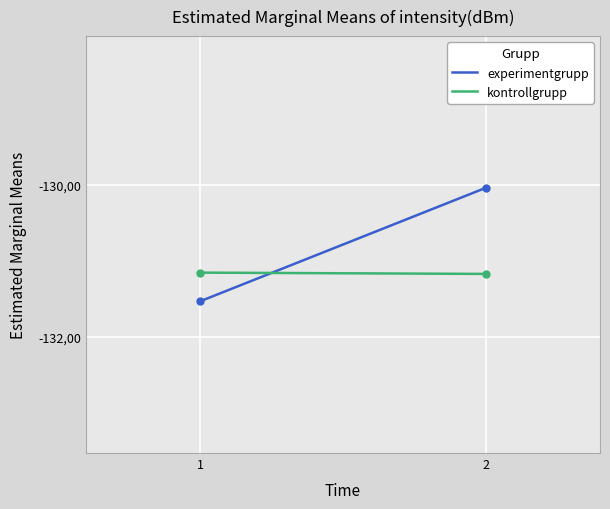

Which has a higher value, 2 or 1?

2